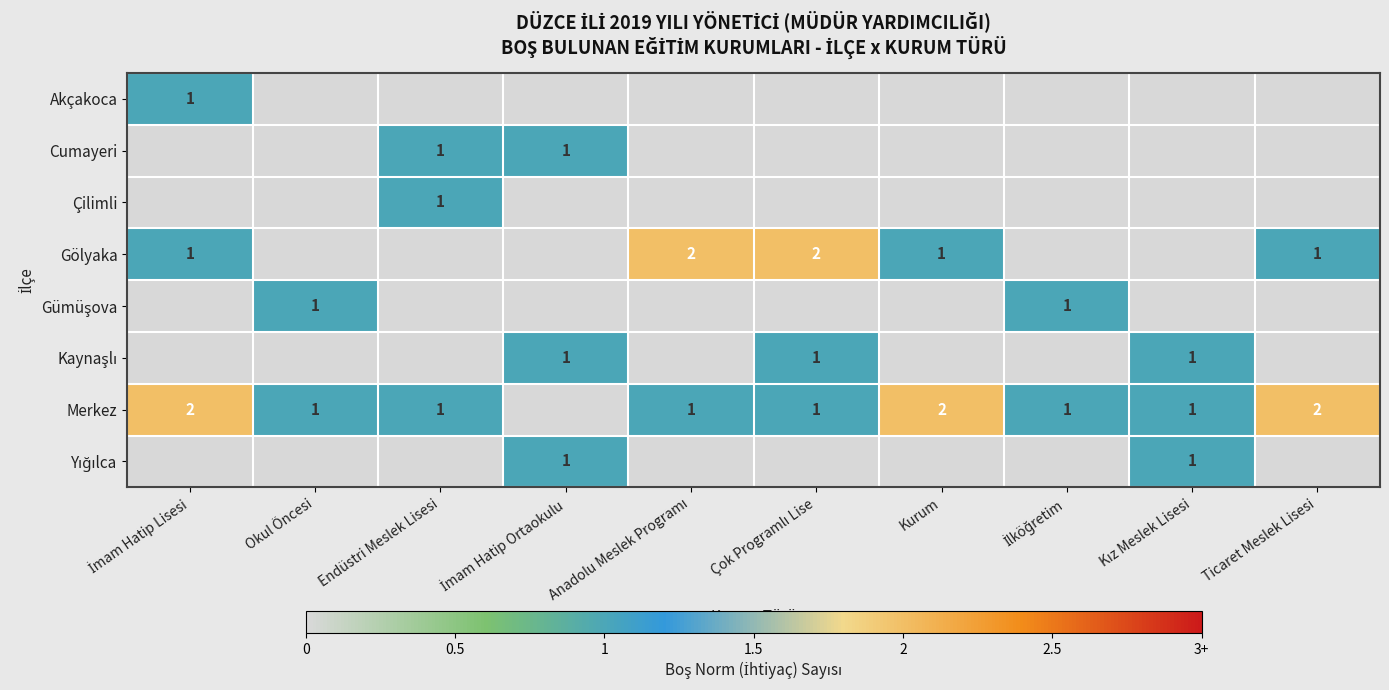

Which series has the largest range (max minus min)?

Gölyaka